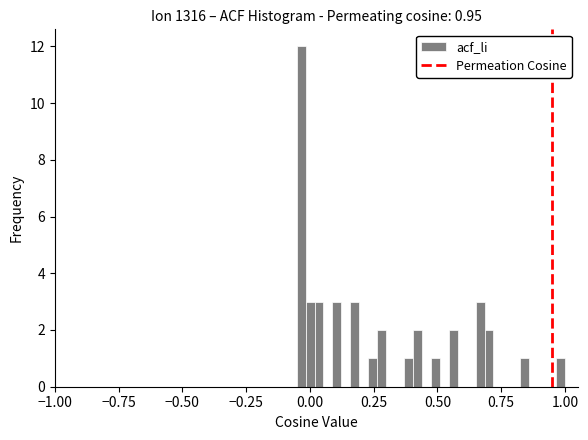

Read against the x-axis, roughly where is the centre of the tallest bar?

-0.05